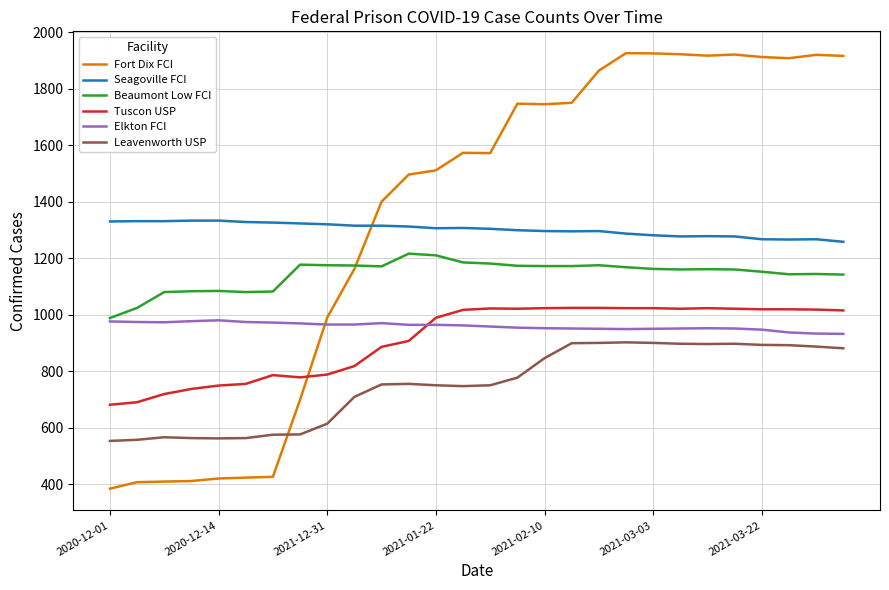

How many times do Leavenworth USP and Fort Dix FCI cross each other?

1